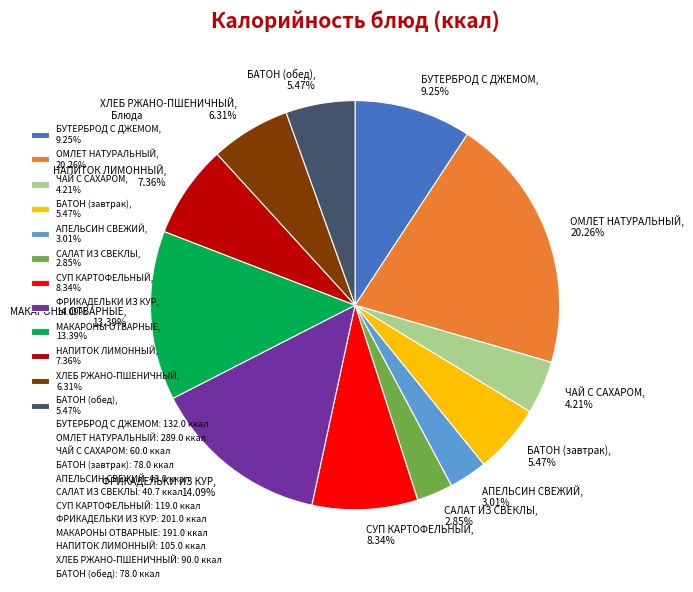

How many slices are in this pie chart?

12